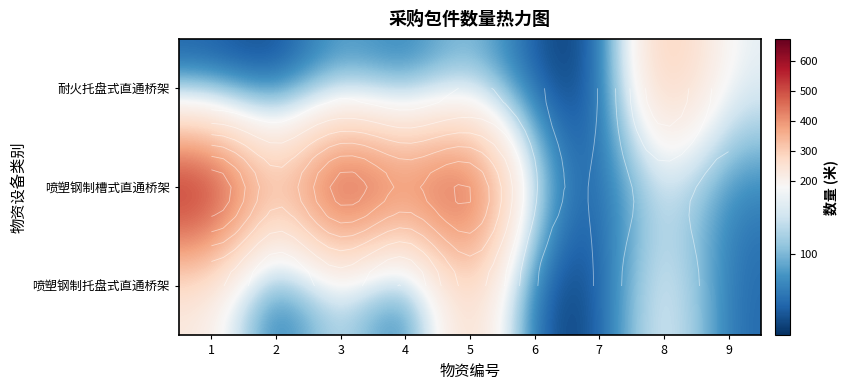

Rank the categories by 喷塑钢制槽式直通桥架 value from highest to lowest.

1, 3, 5, 4, 2, 8, 6, 9, 7